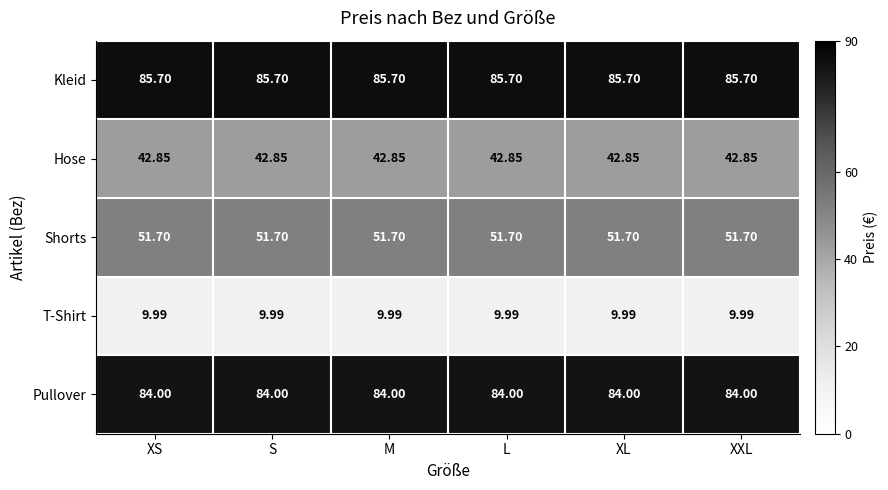

Is the value of Hose at XL greater than the value of Kleid at XL?

No